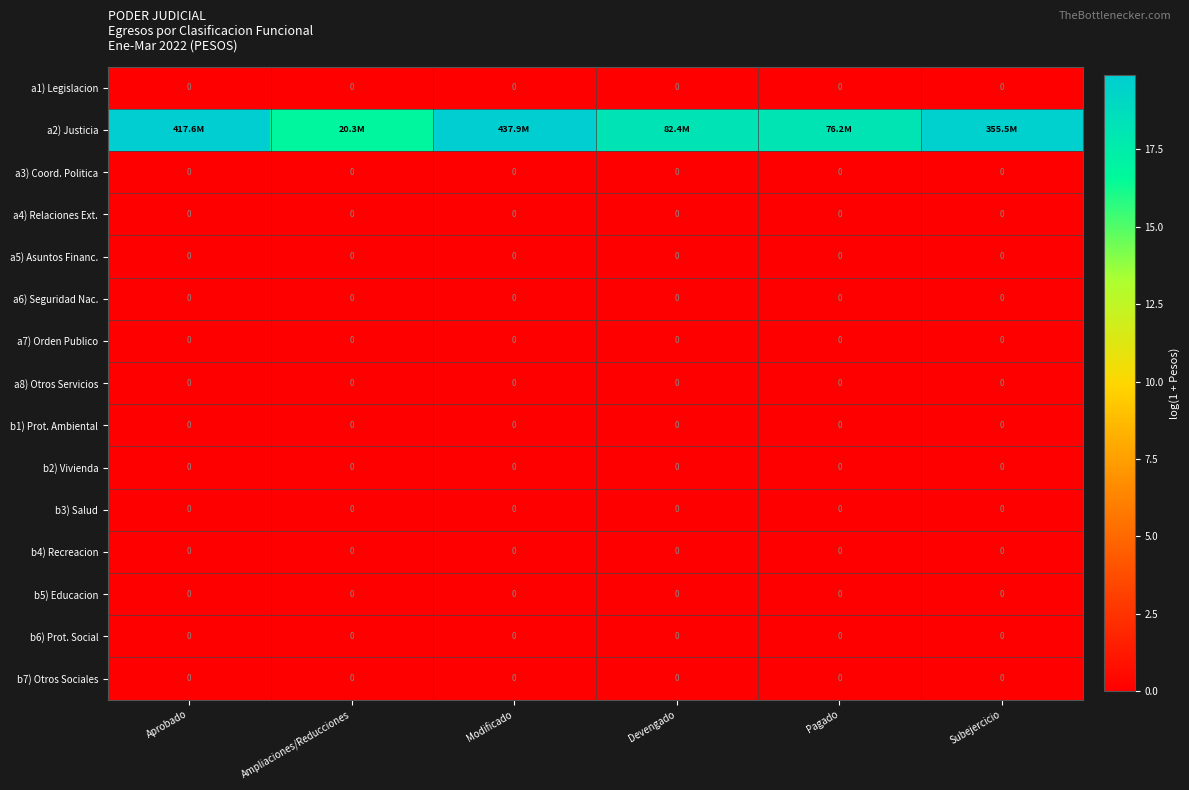

At how many categories does at least one series exceed 11?

6